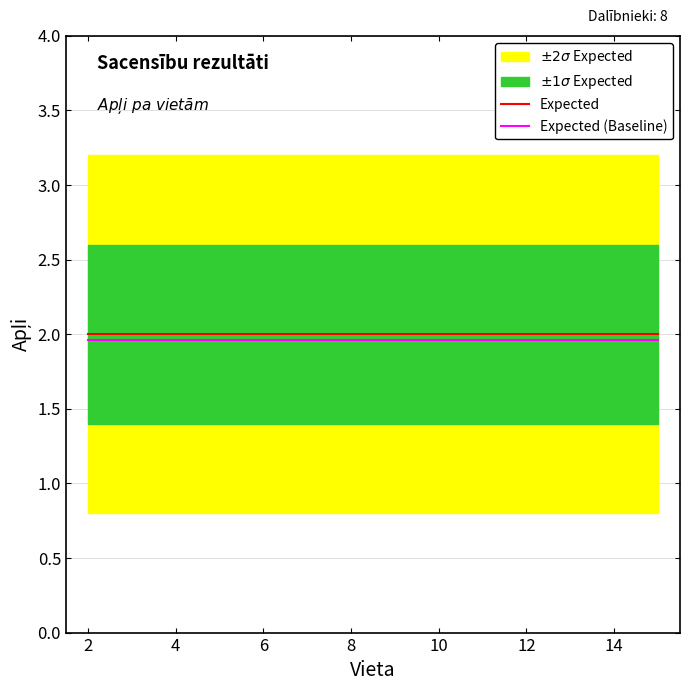

The Expected series shows 2.0 at 10. True or false?

True